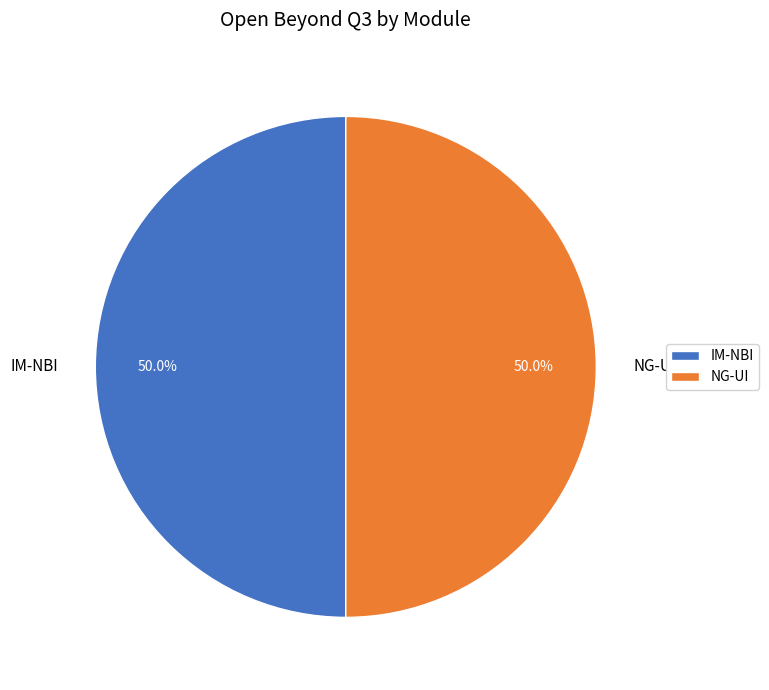

What percentage do IM-NBI and NG-UI together represent?

100.0%